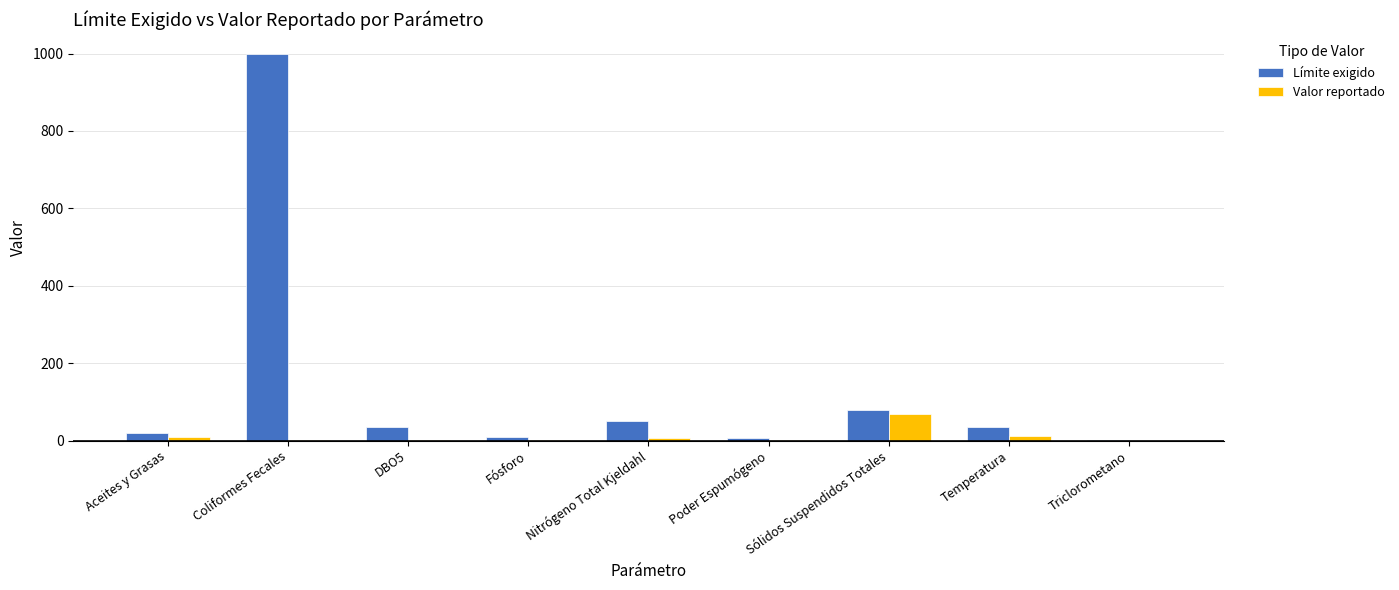

At which label is Límite exigido closest to 500?

Sólidos Suspendidos Totales